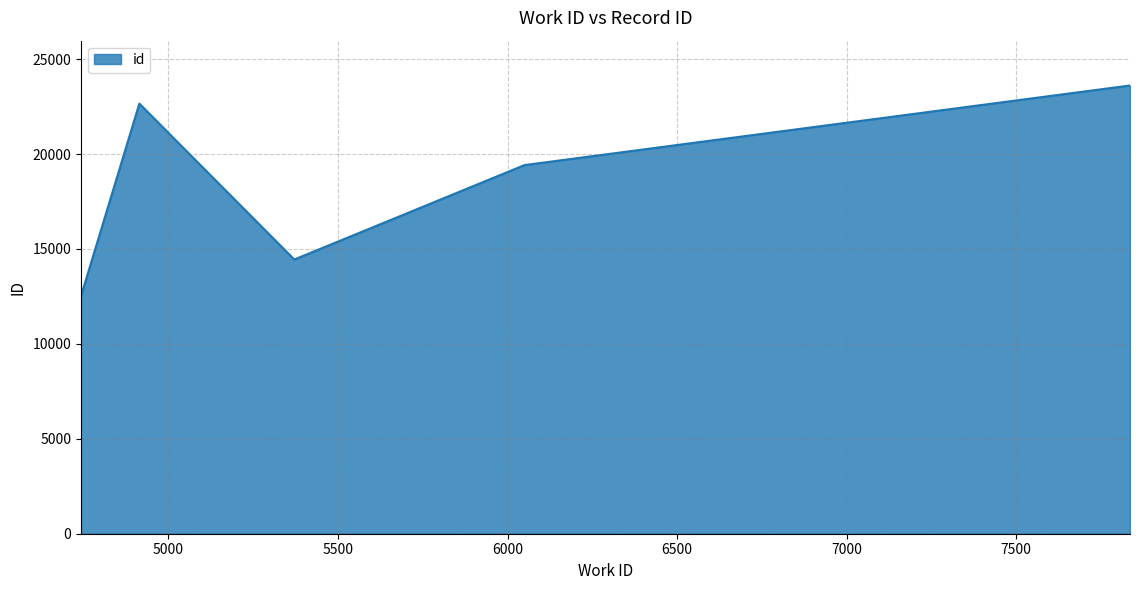

True or false: there are more than 0 points higher than both neighbors.

True